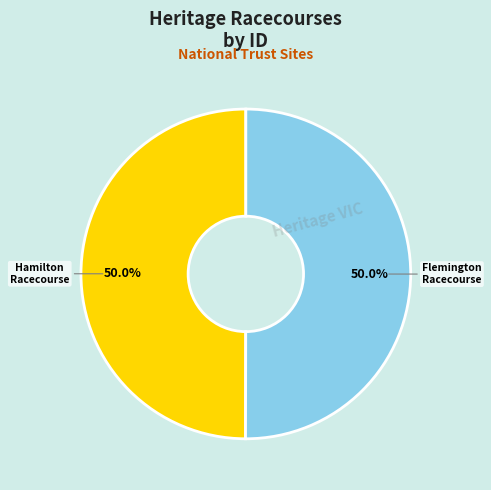

What is the smallest slice in the pie chart?

Hamilton Racecourse Grandstand